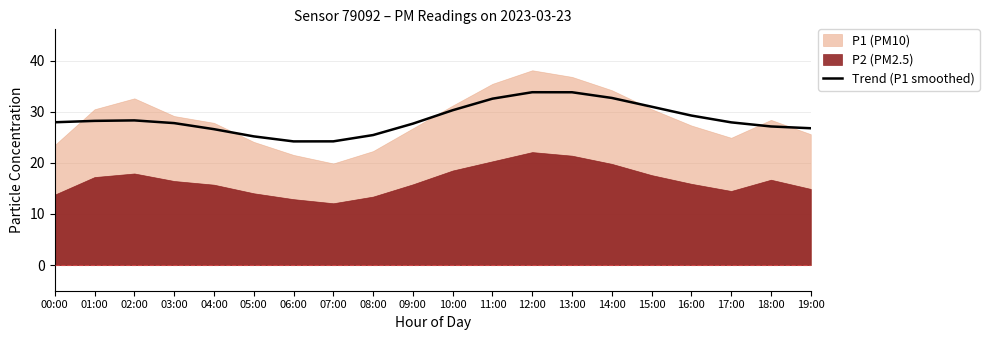

What is the difference between the maximum and second lowest values?

9.6